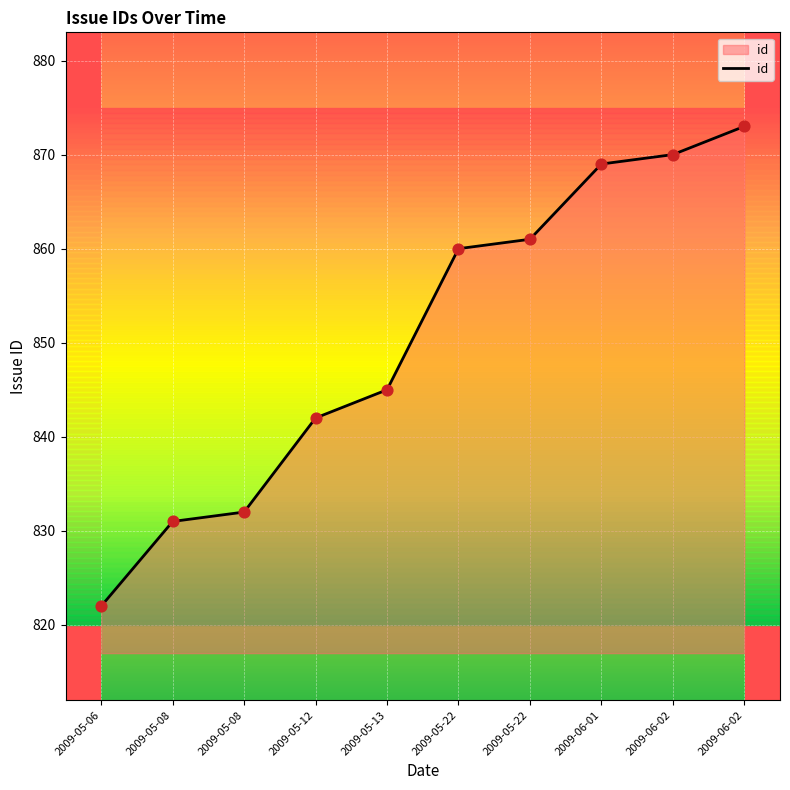

Does the chart have visible grid lines?

Yes